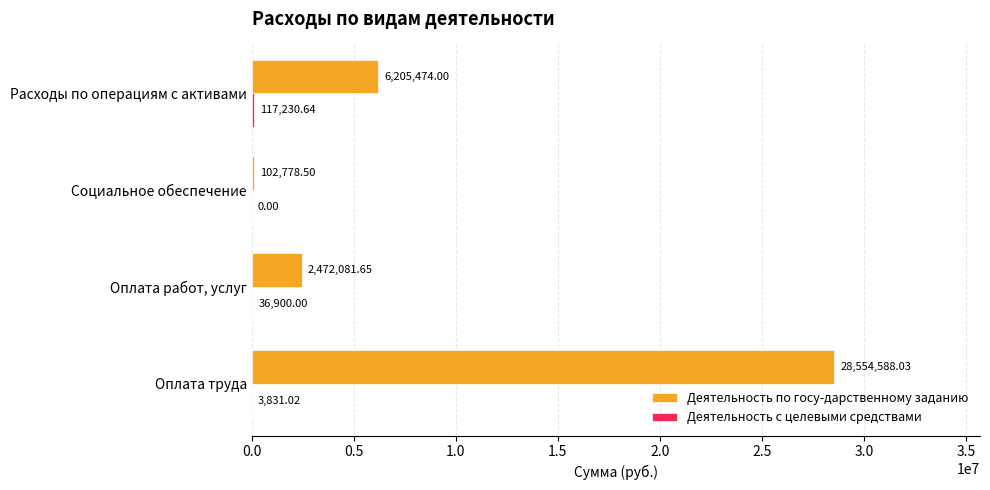

What is the sum of the Деятельность по госу-дарственному заданию values at Социальное обеспечение and Оплата труда?

28657366.5